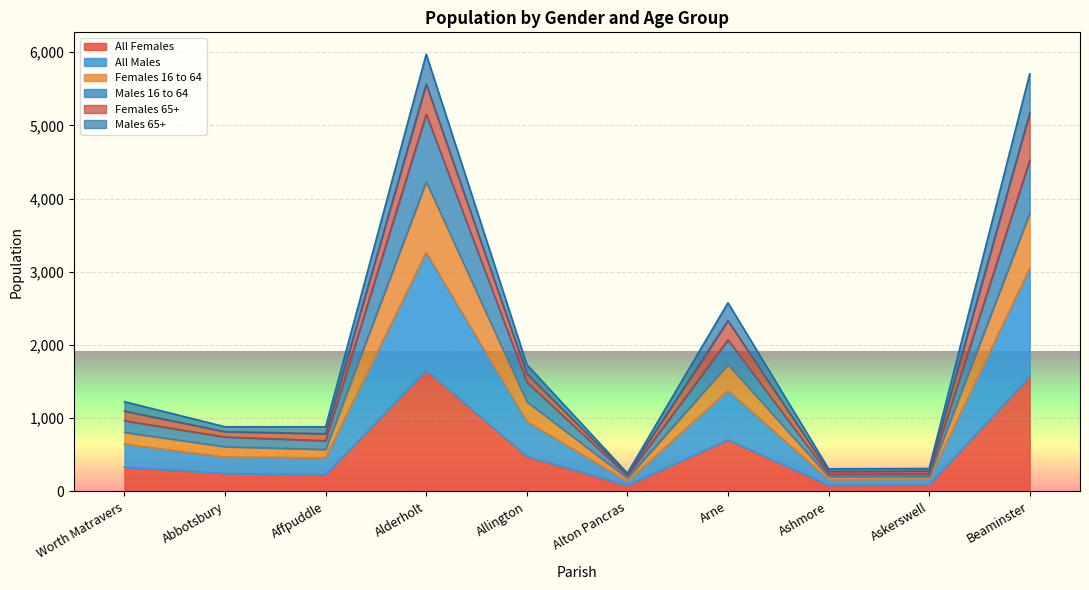

What is the maximum value for All Females?

1653